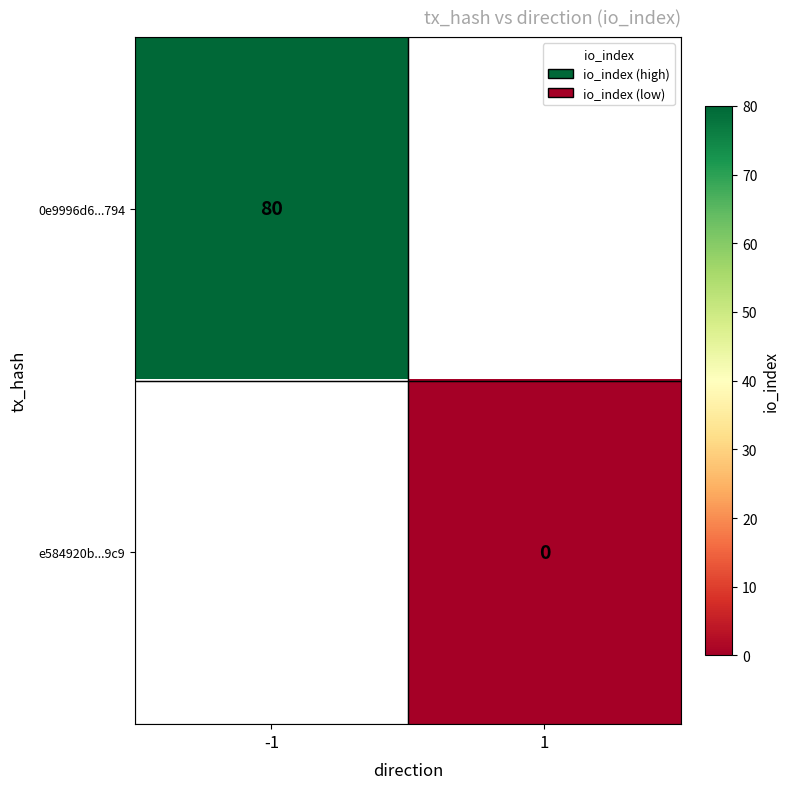

List the labels in order of e584920b...9c9 value, smallest first.

-1, 1